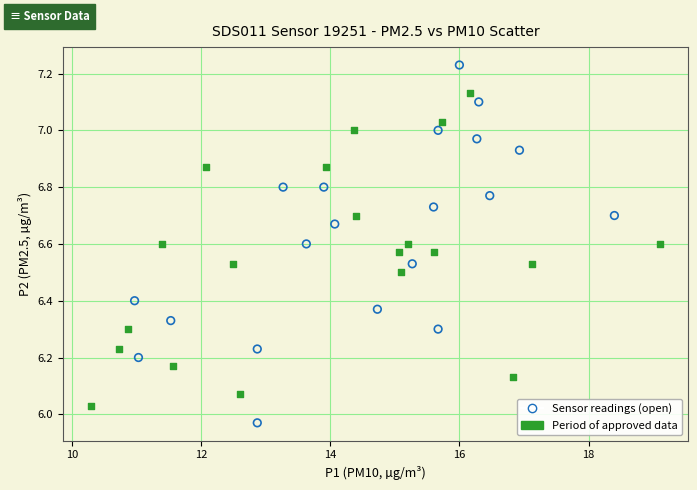

Which series contains the highest Y value?

Sensor readings (open)